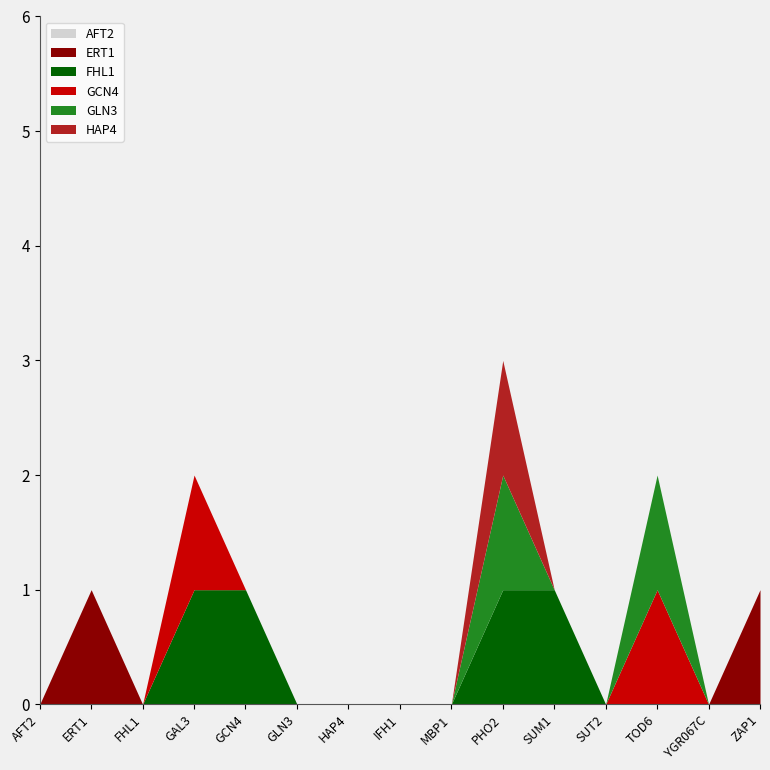

True or false: FHL1 has more than 2 interior local peaks.

False